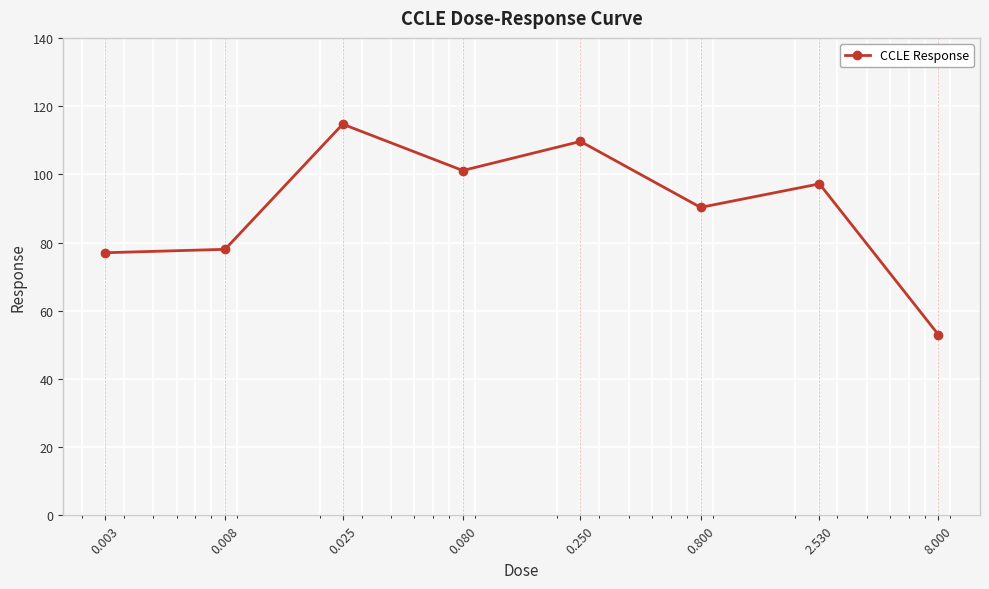

Reading right to left, list all the values displayed in this chart.

53.0	97.2	90.3	109.6	101.1	114.7	78.0	77.0